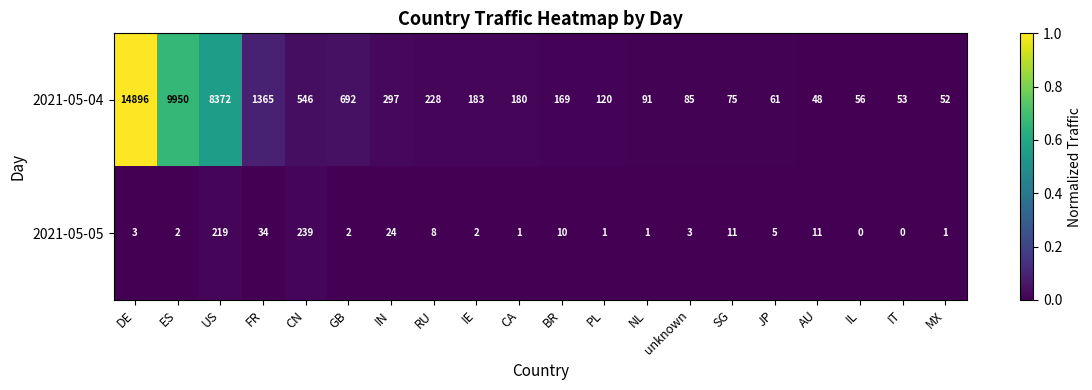

Rank the series by their average value, from lowest to highest.

2021-05-05, 2021-05-04